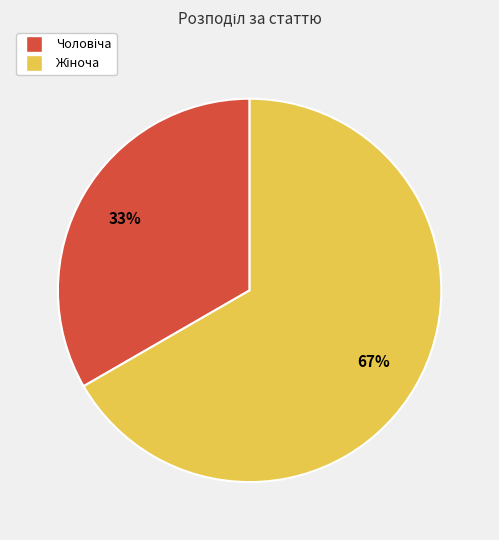

To the nearest percent, what is the average slice percentage?

50%